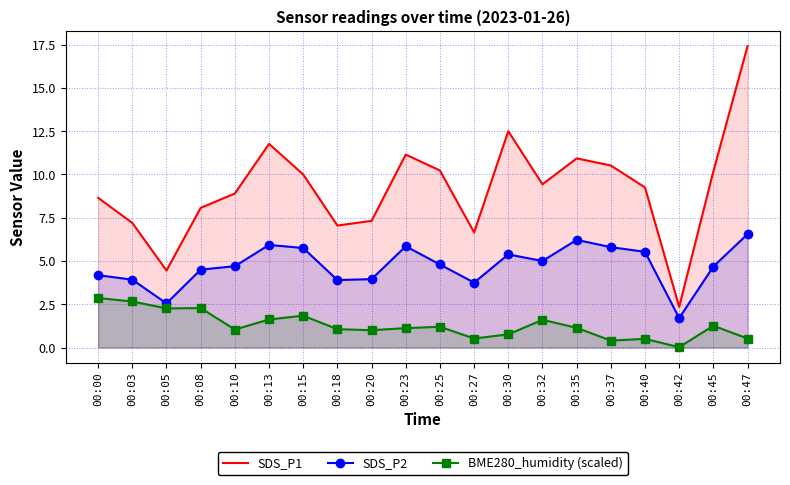

Which series changed the most between 00:05 and 00:27?

SDS_P1